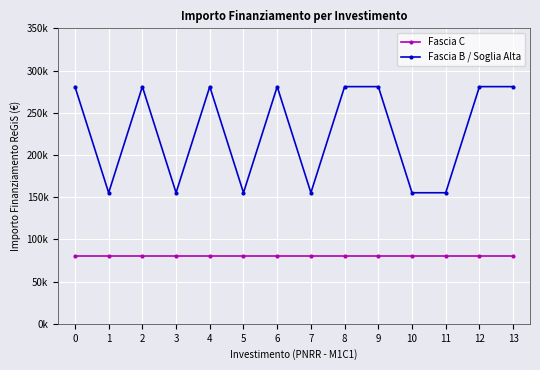

What are all the series names shown in the legend?

Fascia C, Fascia B / Soglia Alta